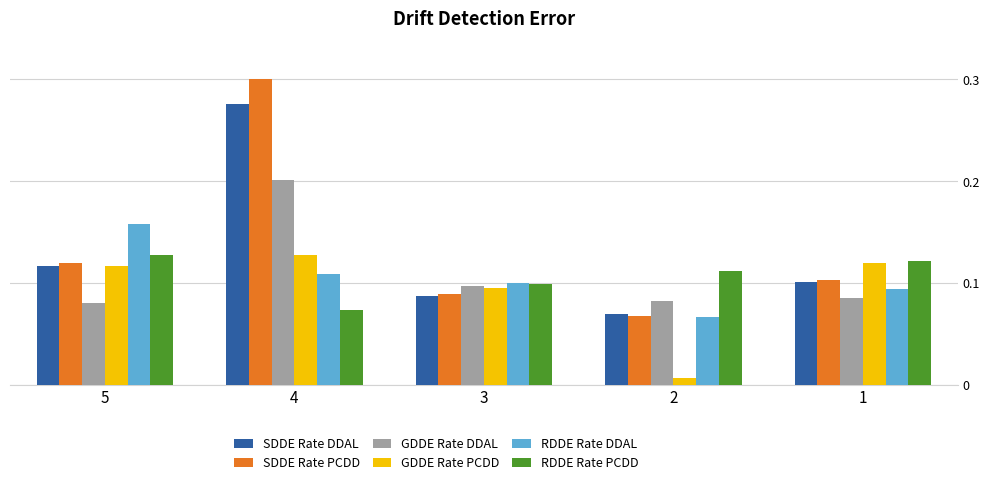

Which series has the largest range (max minus min)?

SDDE Rate PCDD